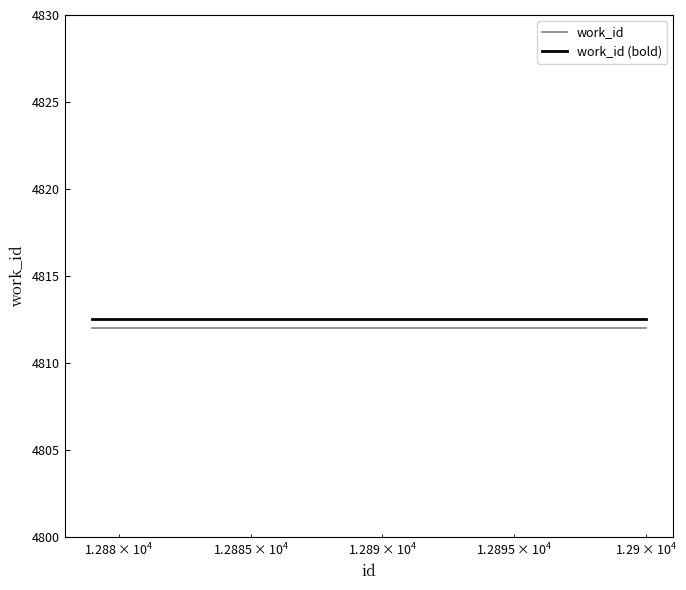

True or false: work_id and work_id (bold) cross at least once.

False